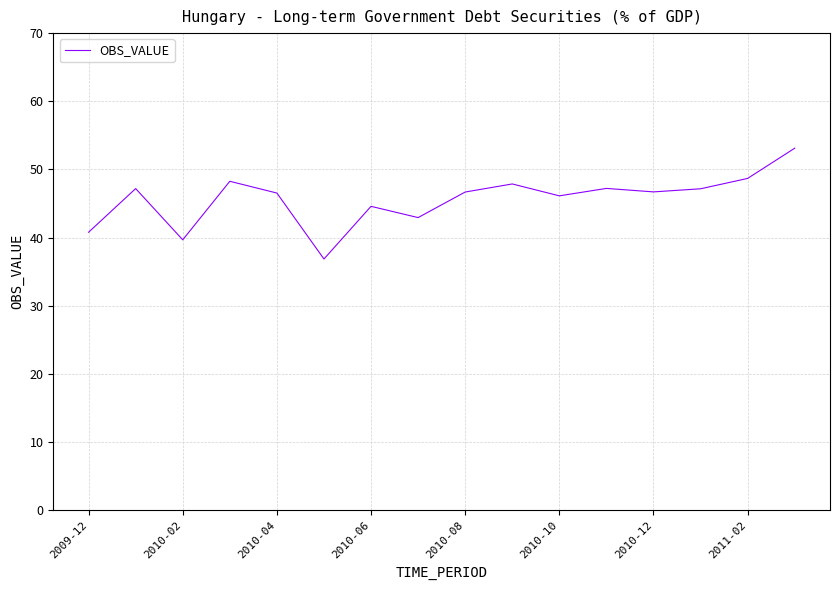

What is the difference between the maximum and minimum values?

16.3